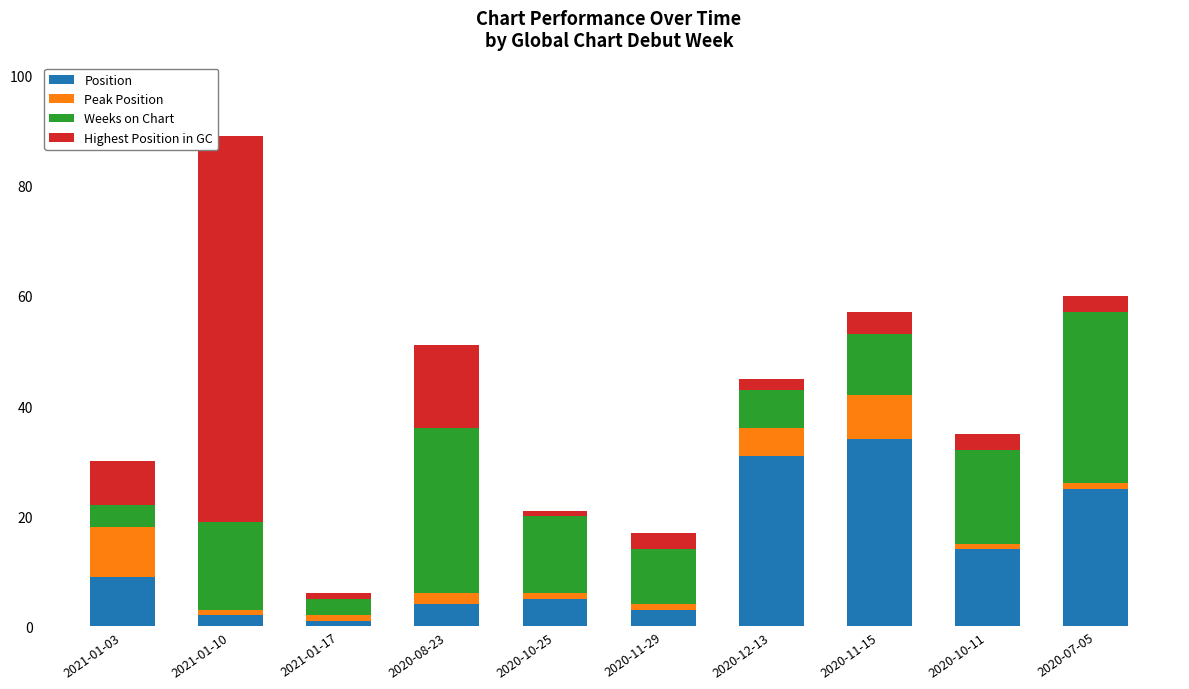

What is the difference between the maximum and second lowest values in the Position series?

32